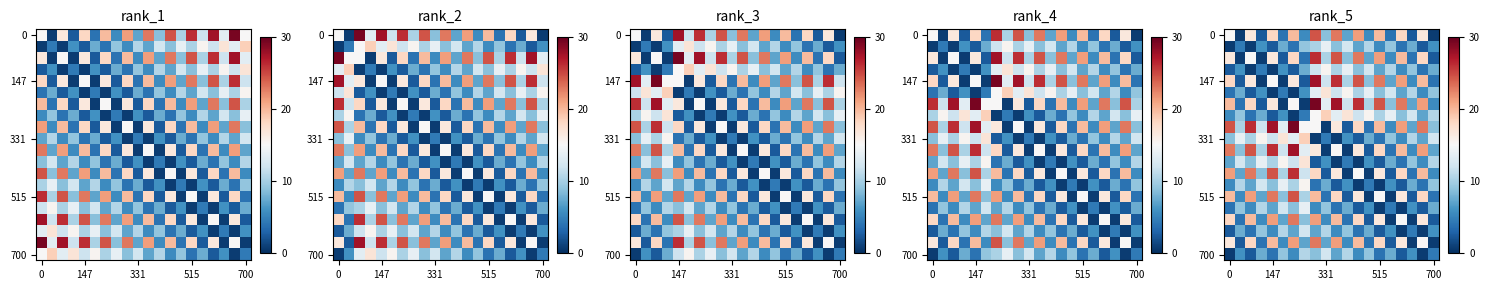

What is the difference between the maximum and second lowest values in the row_10 series?

26.8